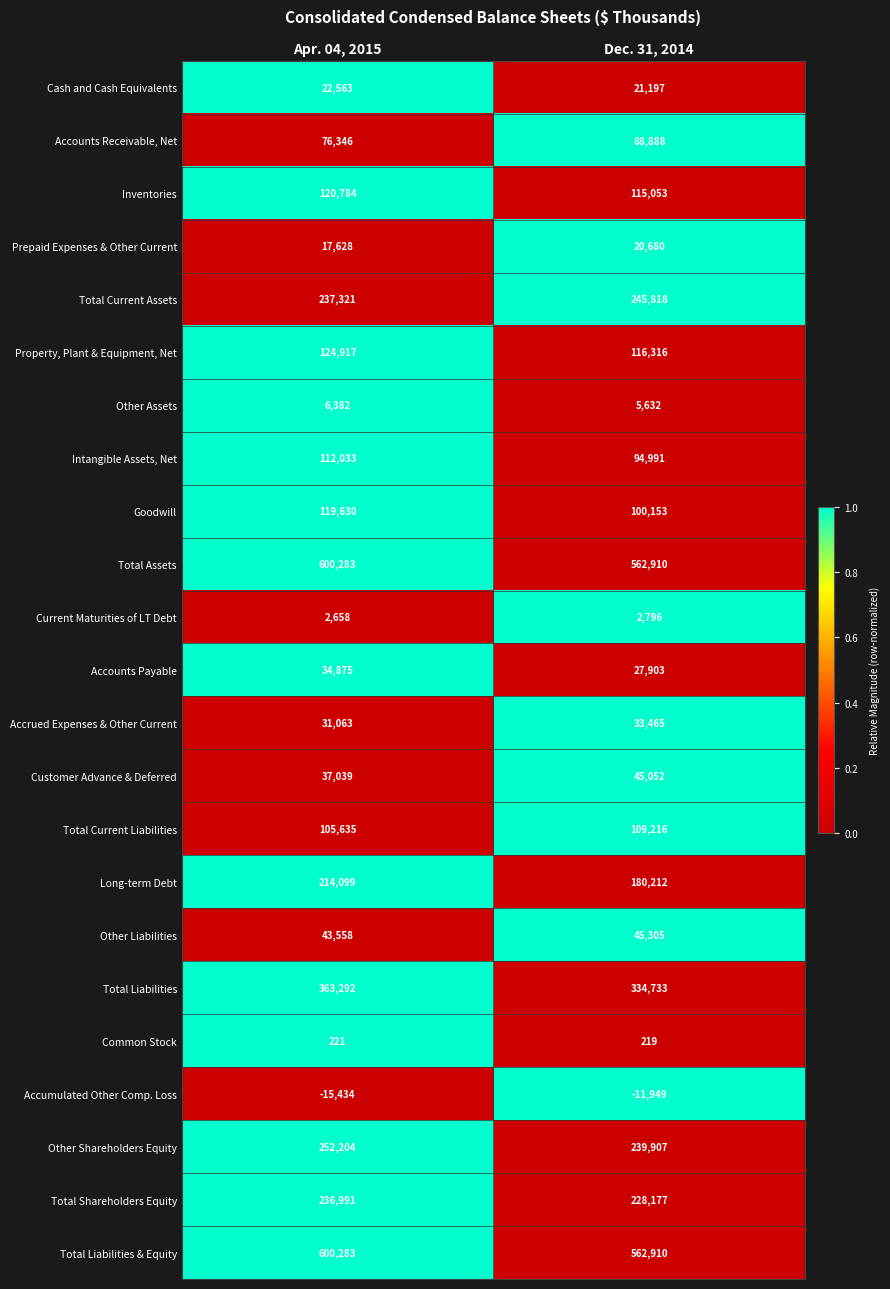

What is the difference between the highest and lowest values at Dec. 31, 2014?

574859